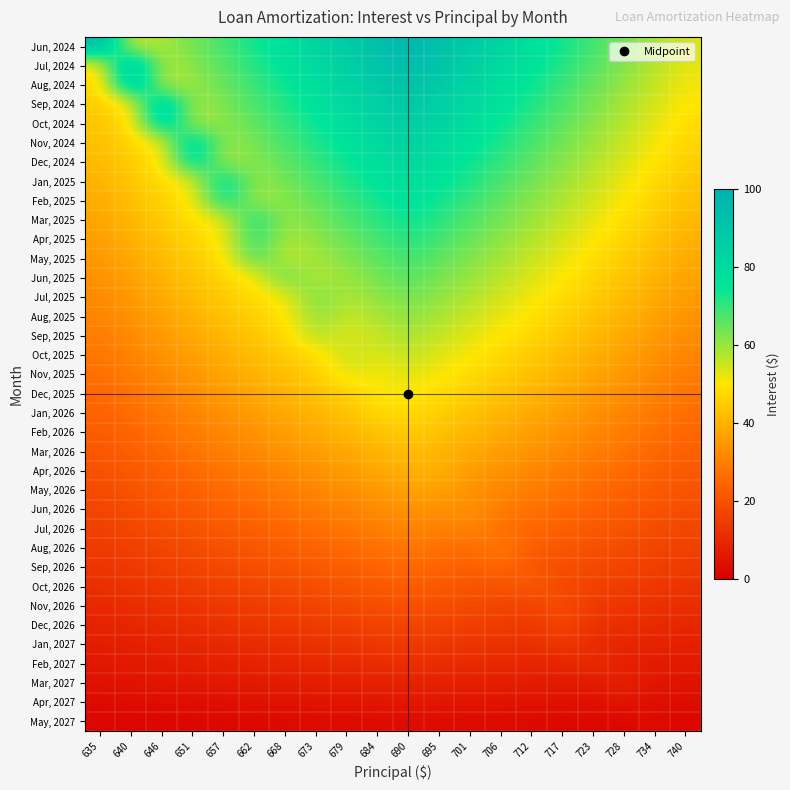

At how many categories does at least one series exceed 77?

14